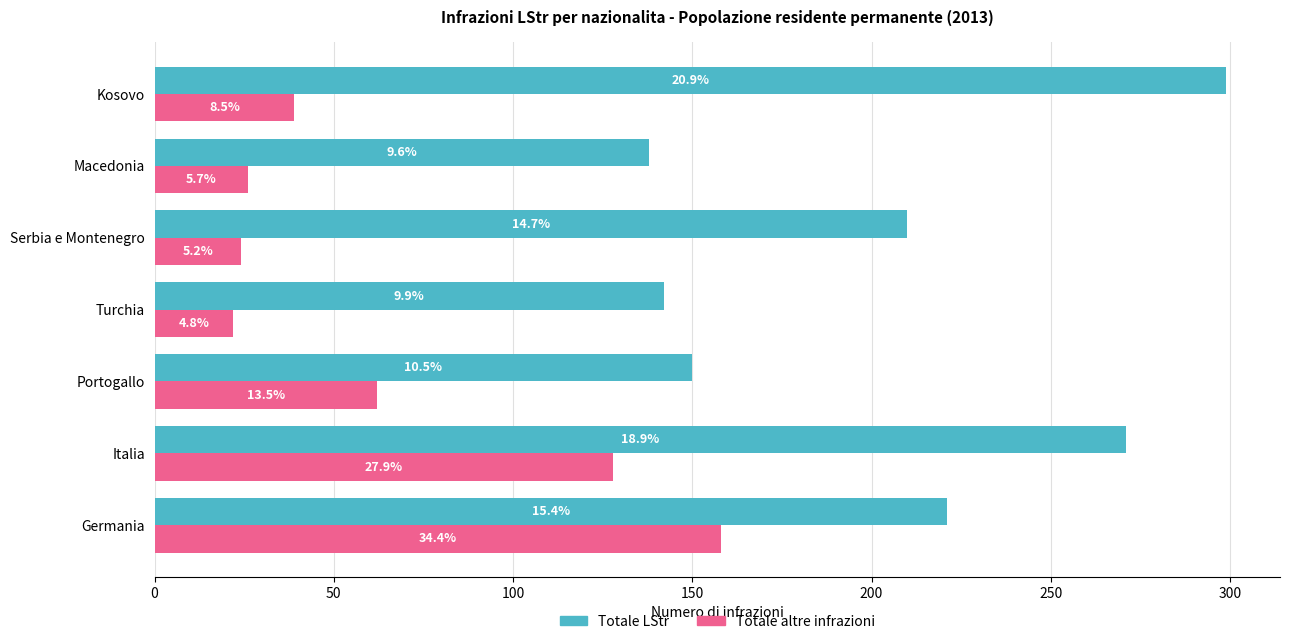

Which series has the largest range (max minus min)?

Totale LStr